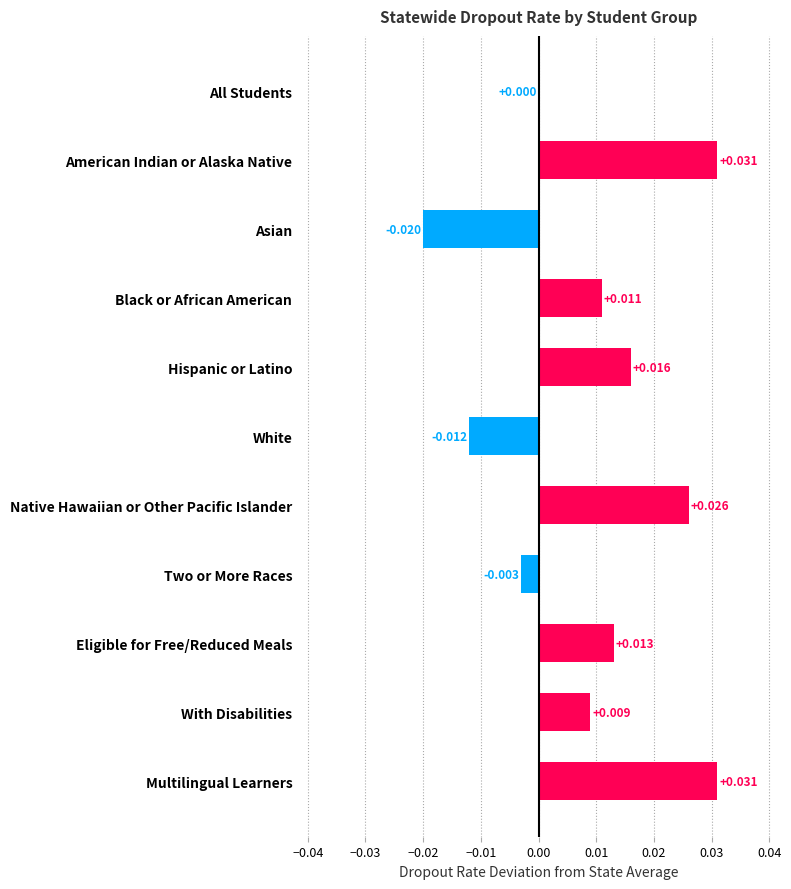

Count the number of categories in the chart.

11